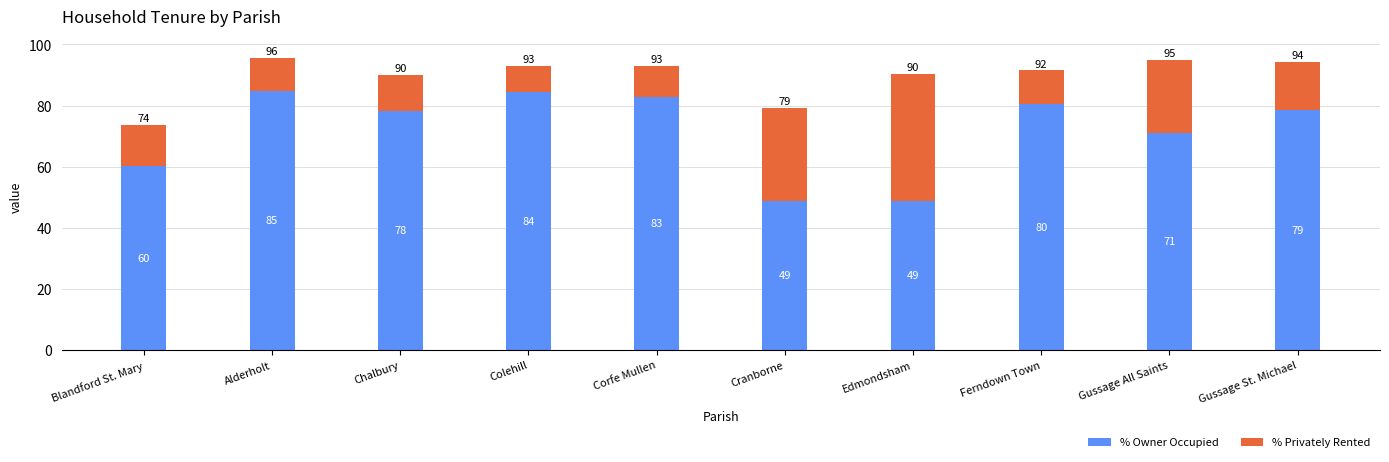

Which category has the highest value in the % Owner Occupied series?

Alderholt